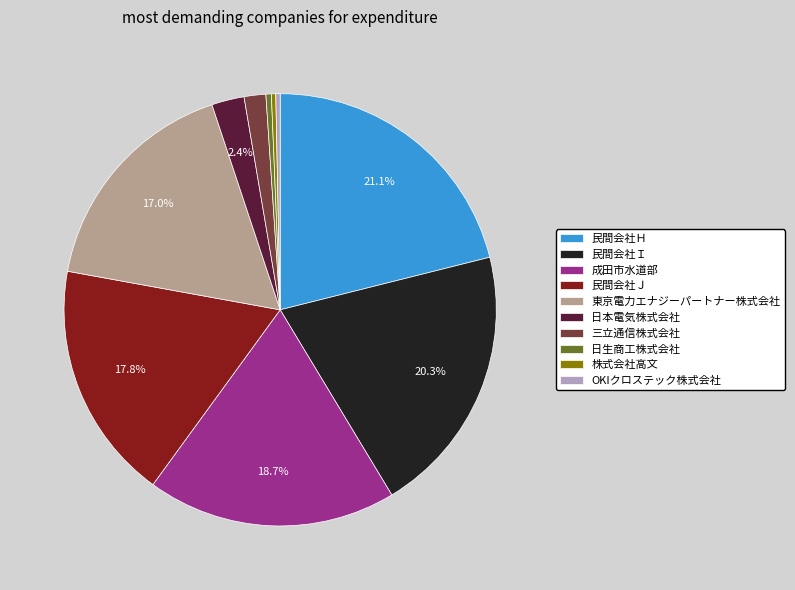

Does OKIクロステック株式会社 account for over 50% of the chart?

No